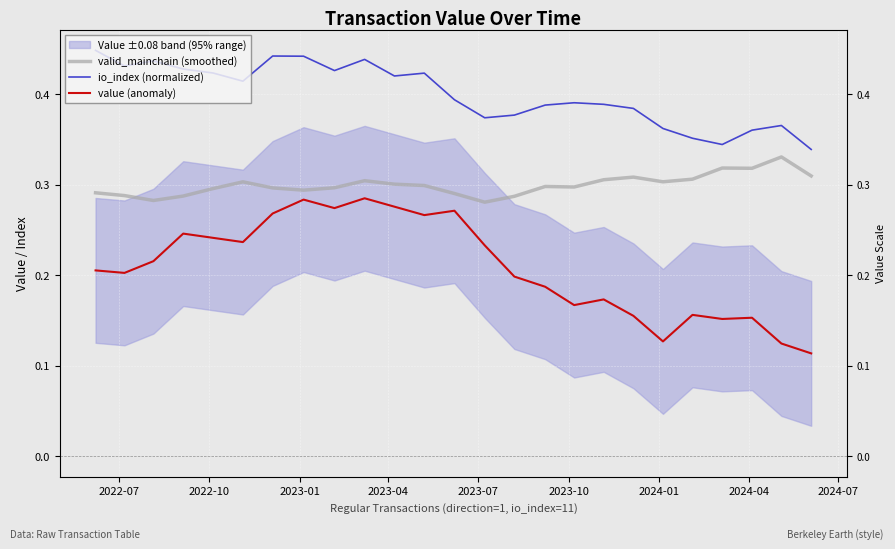

Rank the series by their average value, from lowest to highest.

value (anomaly), valid_mainchain (smoothed), io_index (normalized)